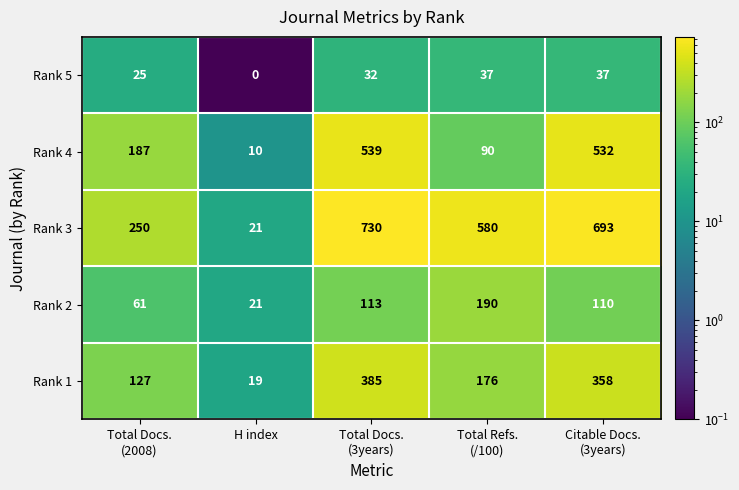

Which series has the largest total across all categories?

Rank 3